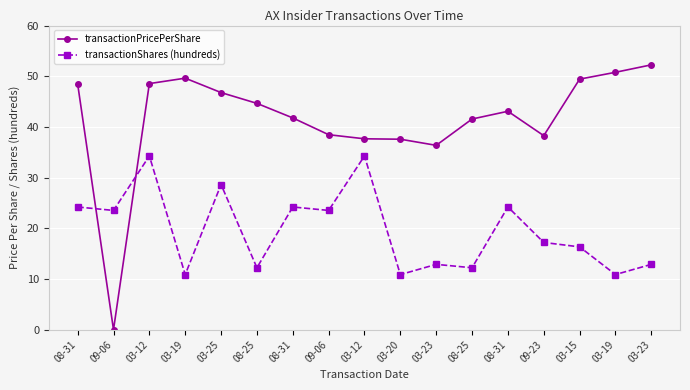

Does the chart have visible grid lines?

Yes